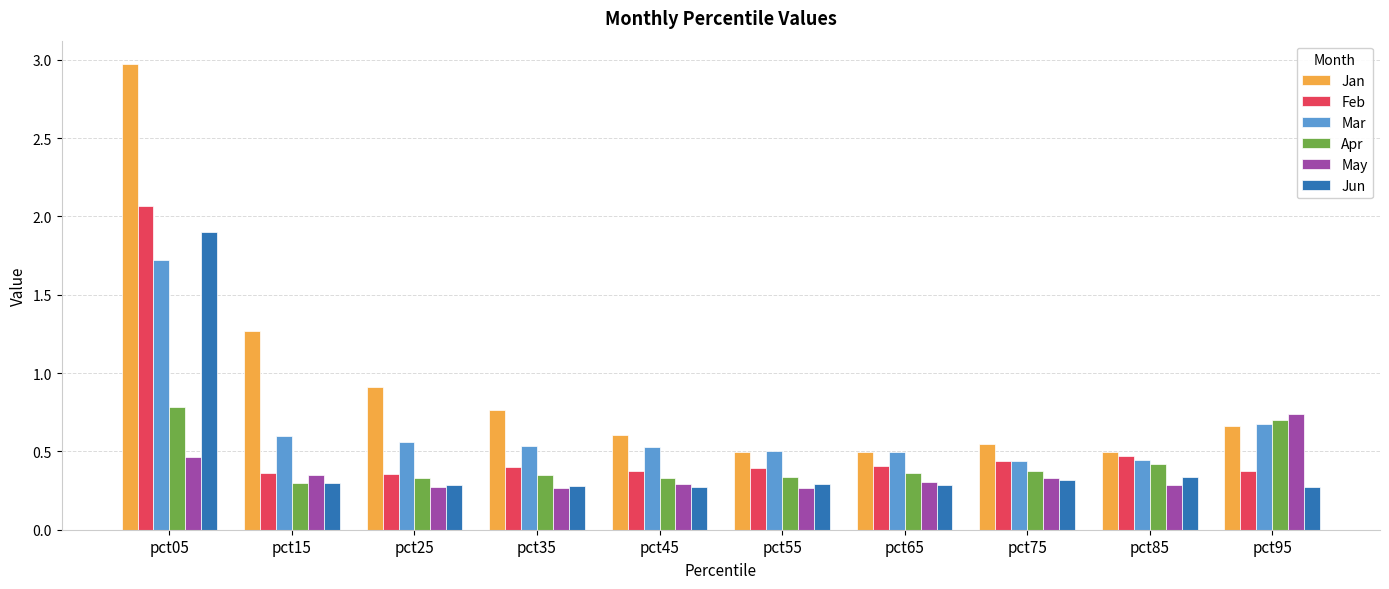

Which category has the highest value in the Feb series?

pct05